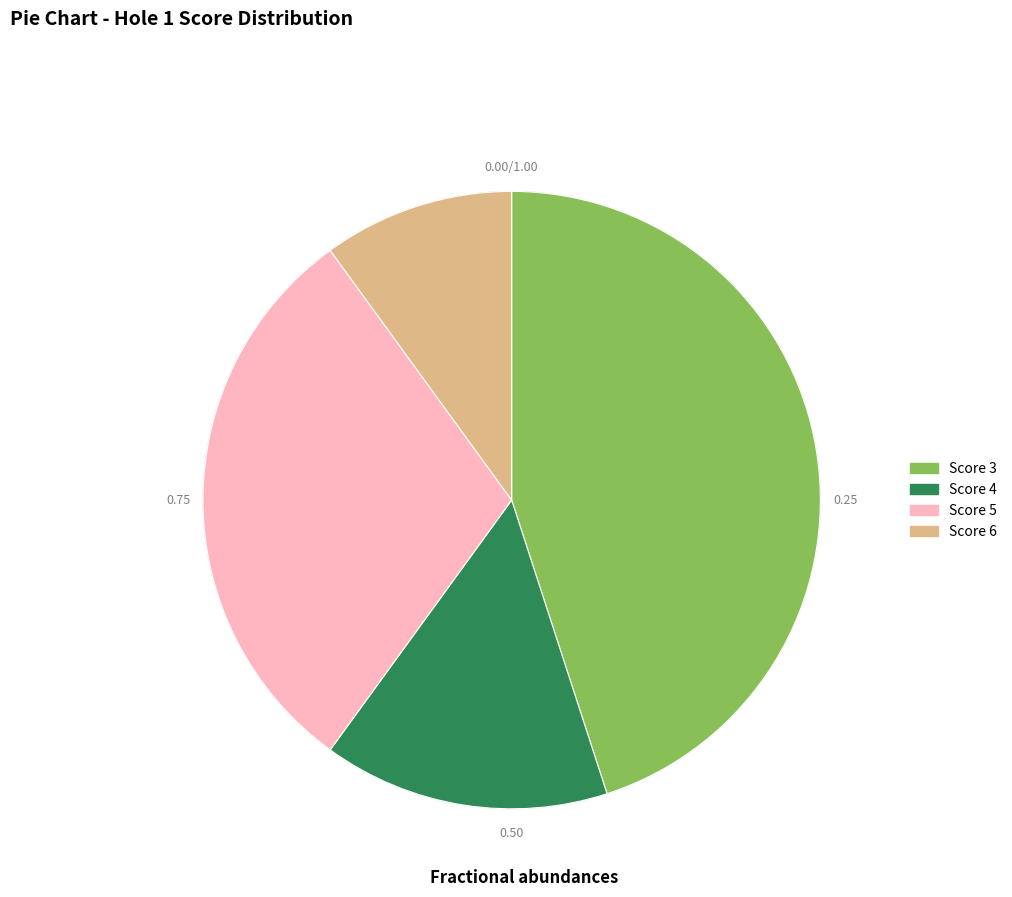

Is there a majority slice in this chart?

No